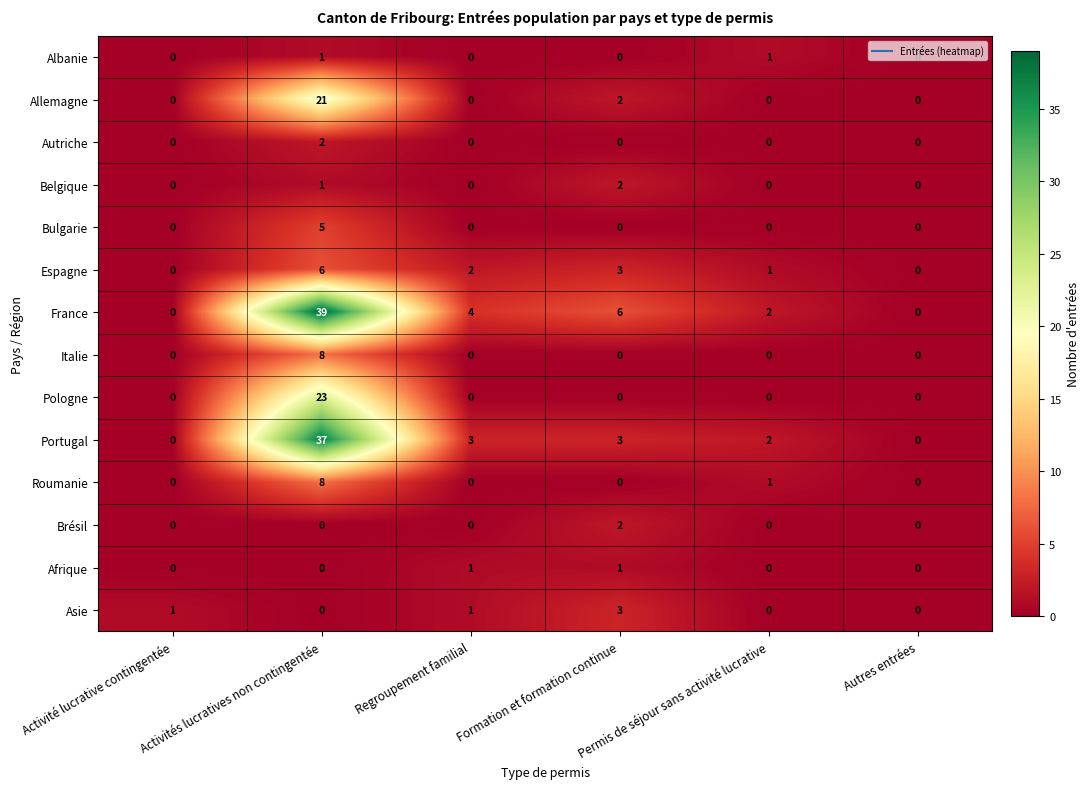

What is the sum of the Pologne values at Activités lucratives non contingentée and Regroupement familial?

23